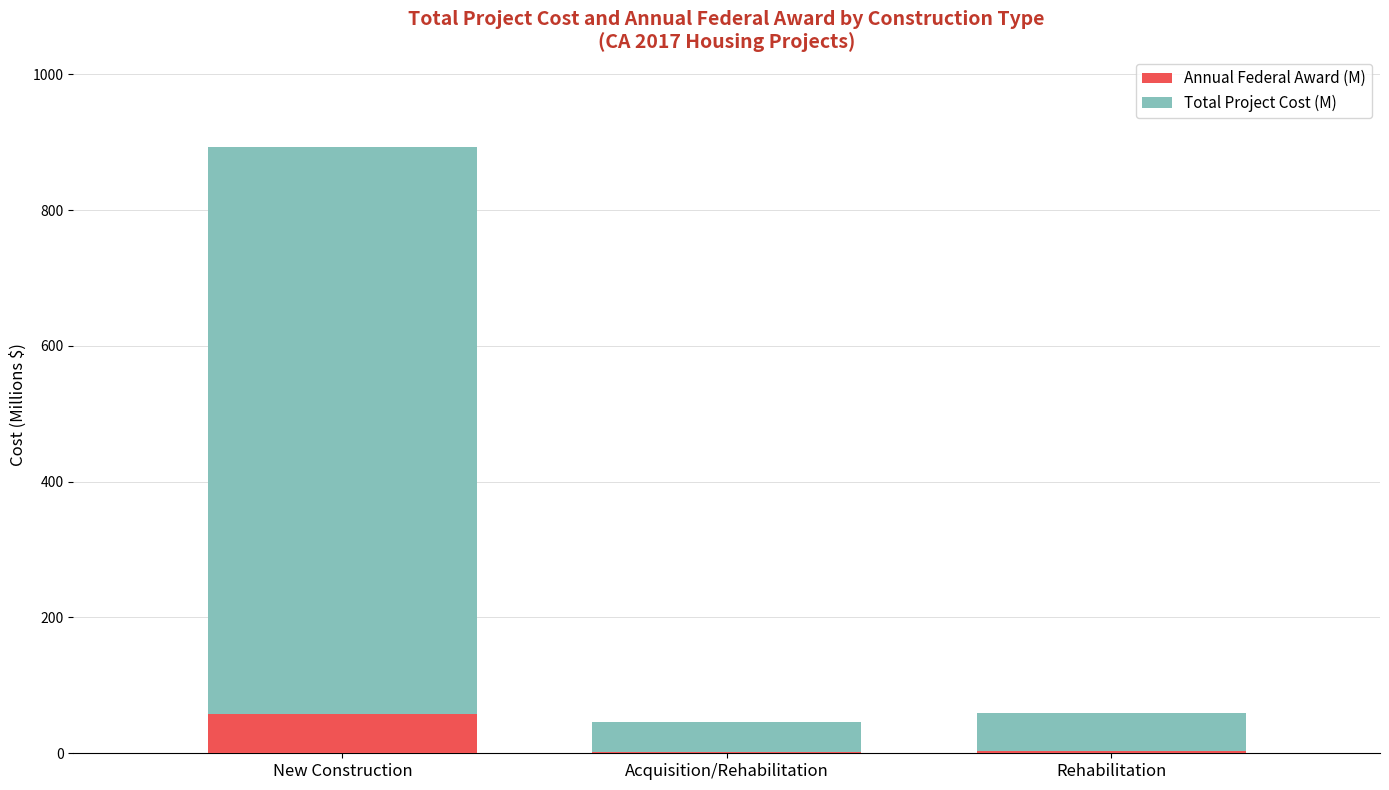

What is the highest value of the Annual Federal Award (M) series?

57.2